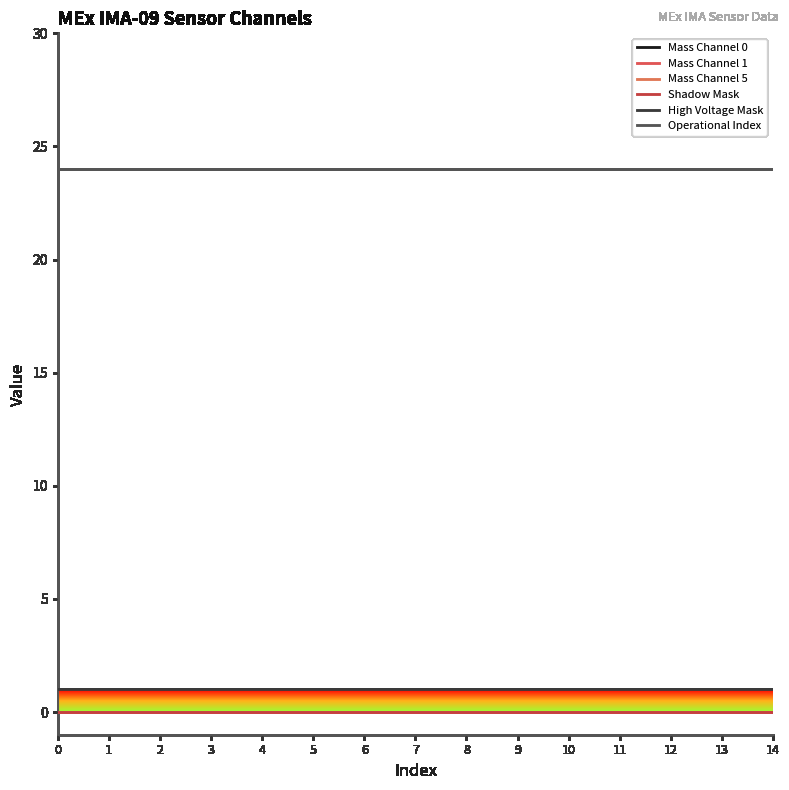

Does the chart display data point markers on the line(s)?

No